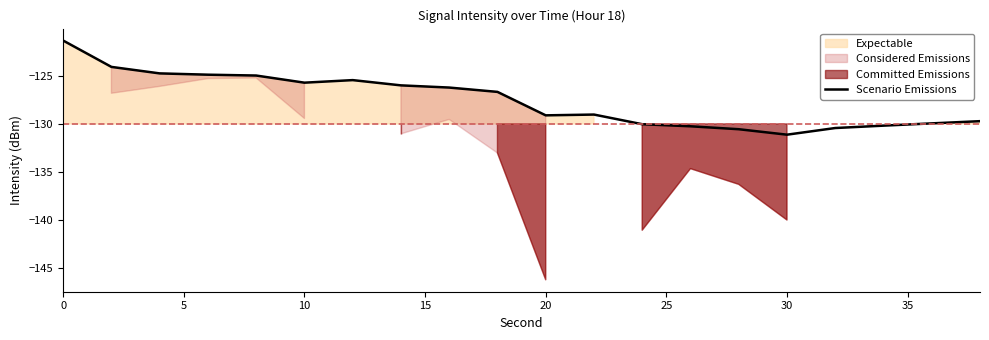

What is the minimum value for Scenario Emissions?

-131.1